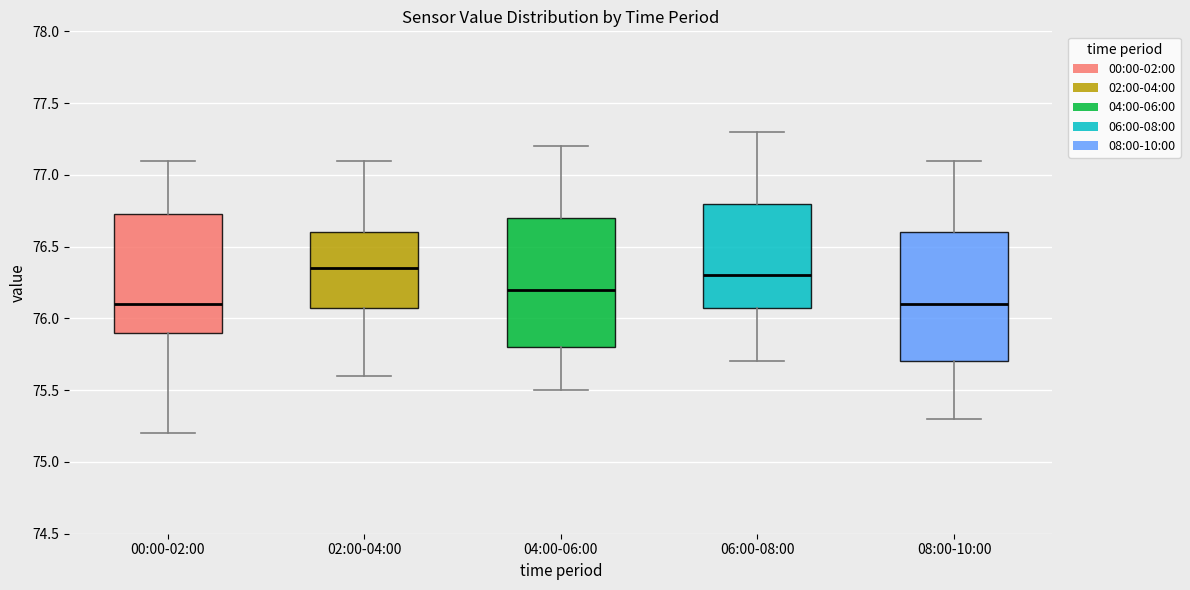

Reading left to right, read every box against the y-axis: the position of its median line, the range the box covers, and the ends of its whiskers. The values are not printed on the chart, so give them approximately, as read against the axis.

00:00-02:00: median 76.10, box 75.90 to 76.75, whiskers 75.20 to 77.10
02:00-04:00: median 76.35, box 76.10 to 76.60, whiskers 75.60 to 77.10
04:00-06:00: median 76.20, box 75.80 to 76.70, whiskers 75.50 to 77.20
06:00-08:00: median 76.30, box 76.10 to 76.80, whiskers 75.70 to 77.30
08:00-10:00: median 76.10, box 75.70 to 76.60, whiskers 75.30 to 77.10